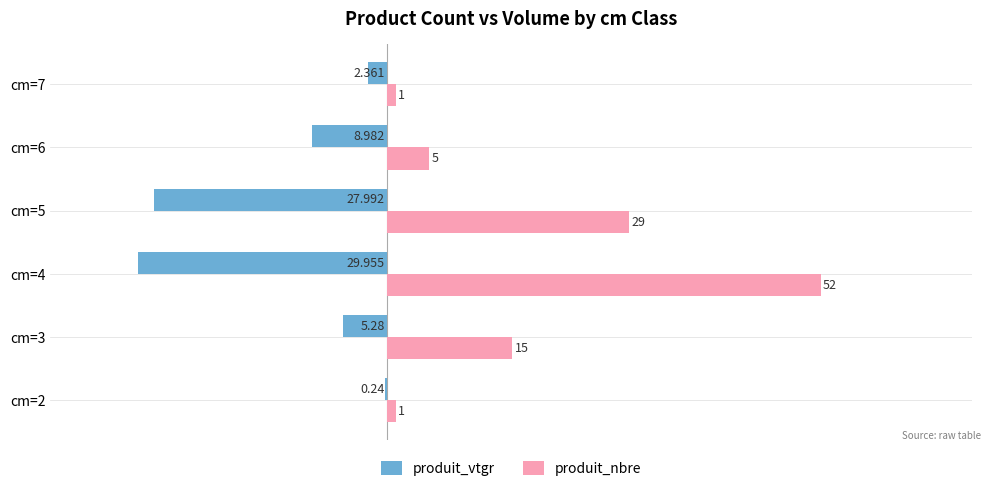

How many distinct data groups are displayed?

2